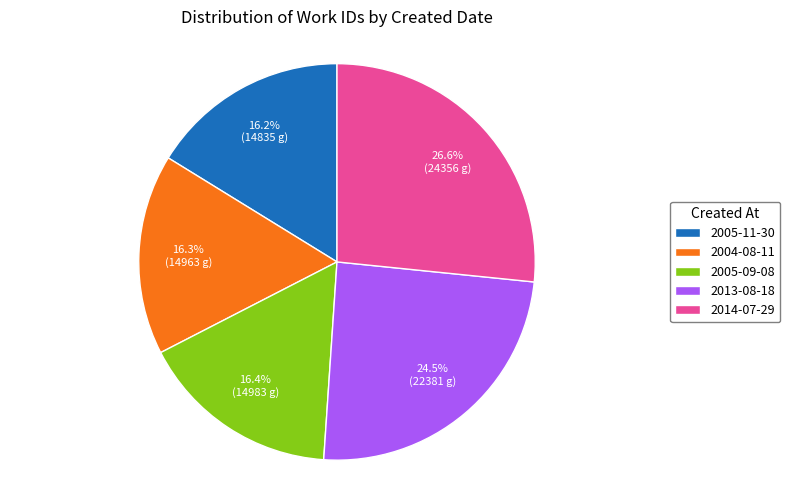

True or false: 2005-11-30 accounts for 16% of the total.

True